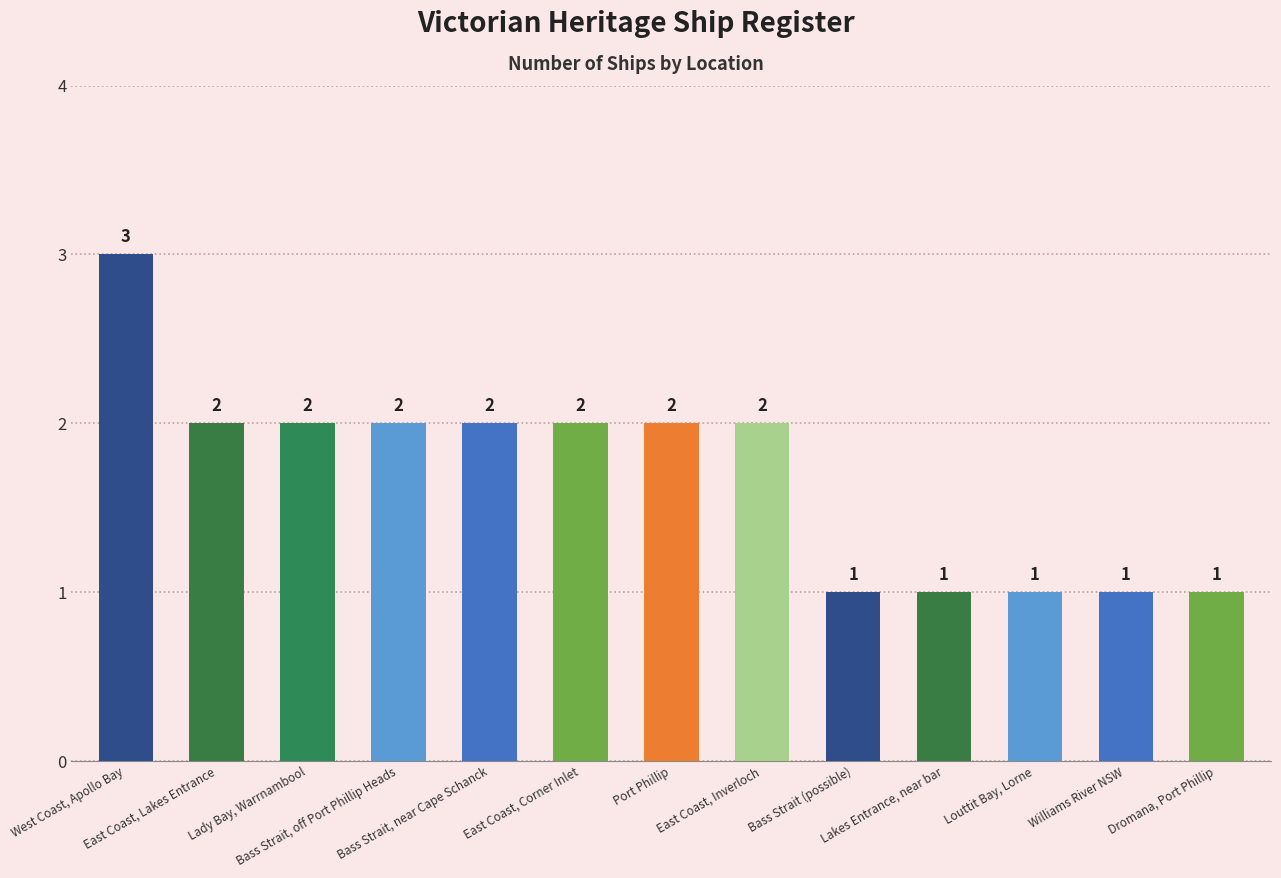

Where does the data first go above 2?

West Coast, Apollo Bay